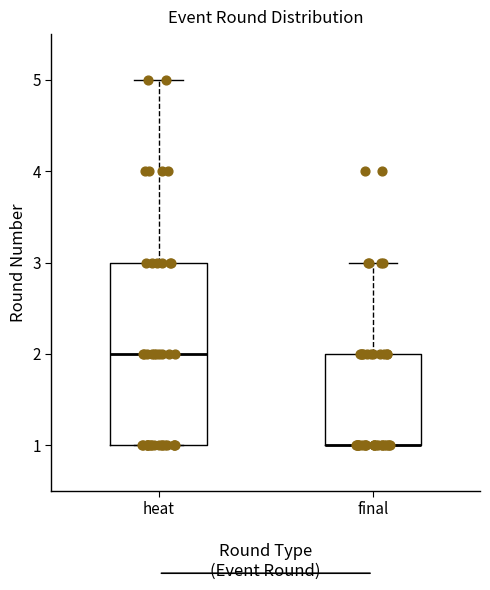

Reading left to right, read every box against the y-axis: the position of its median line, the range the box covers, and the ends of its whiskers. The values are not printed on the chart, so give them approximately, as read against the axis.

heat: median 2, box 1 to 3, whiskers 1 to 5
final: median 1 (drawn on the box's lower edge), box 1 to 2, whiskers 1 to 3